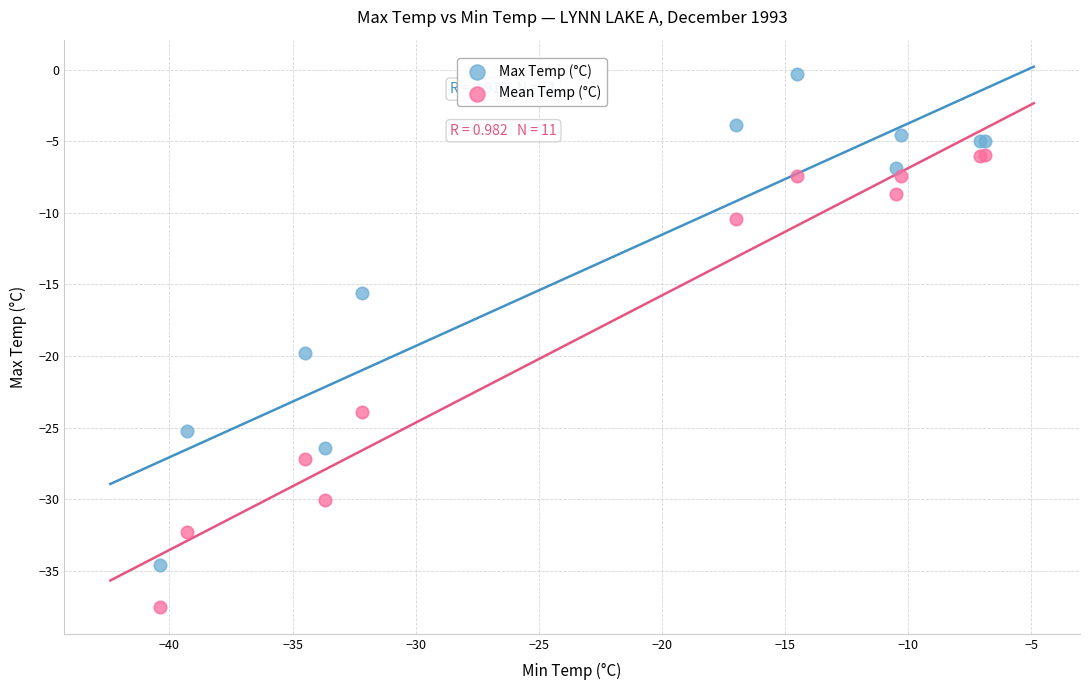

In the Mean Temp (°C) series, what Y value is closest to -21?

-23.9